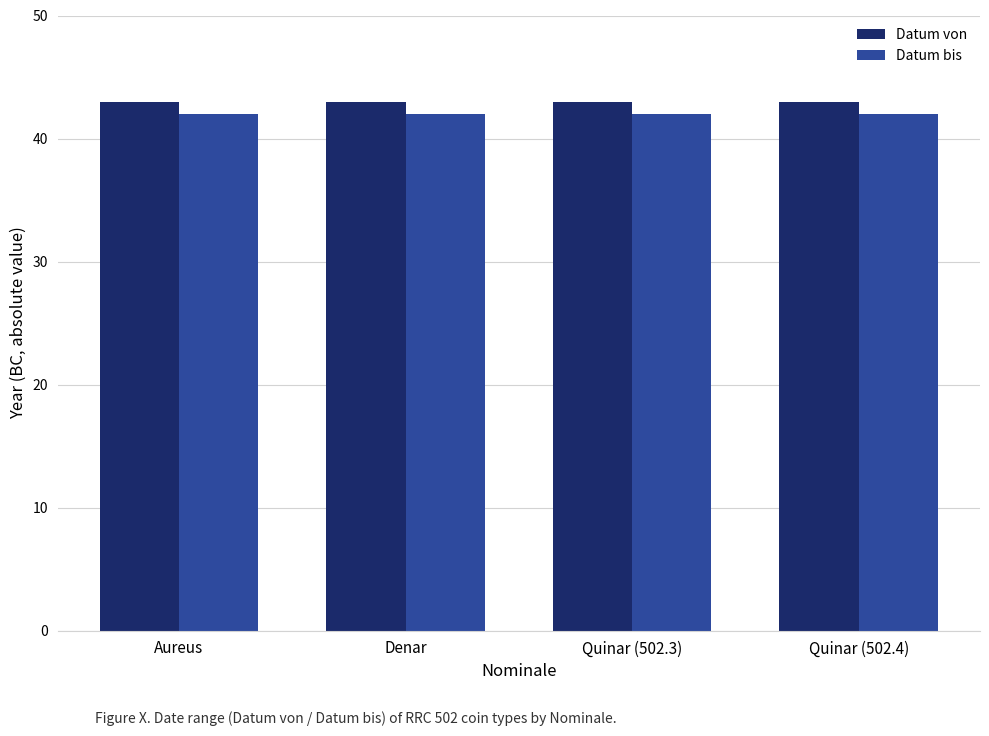

How many distinct data groups are displayed?

2